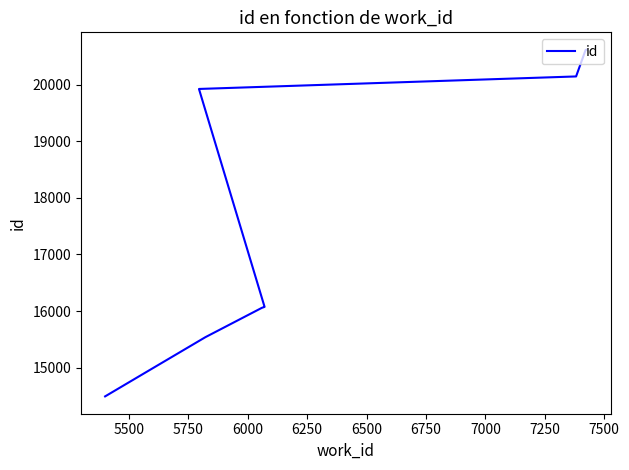

How many lines are shown in the chart?

1